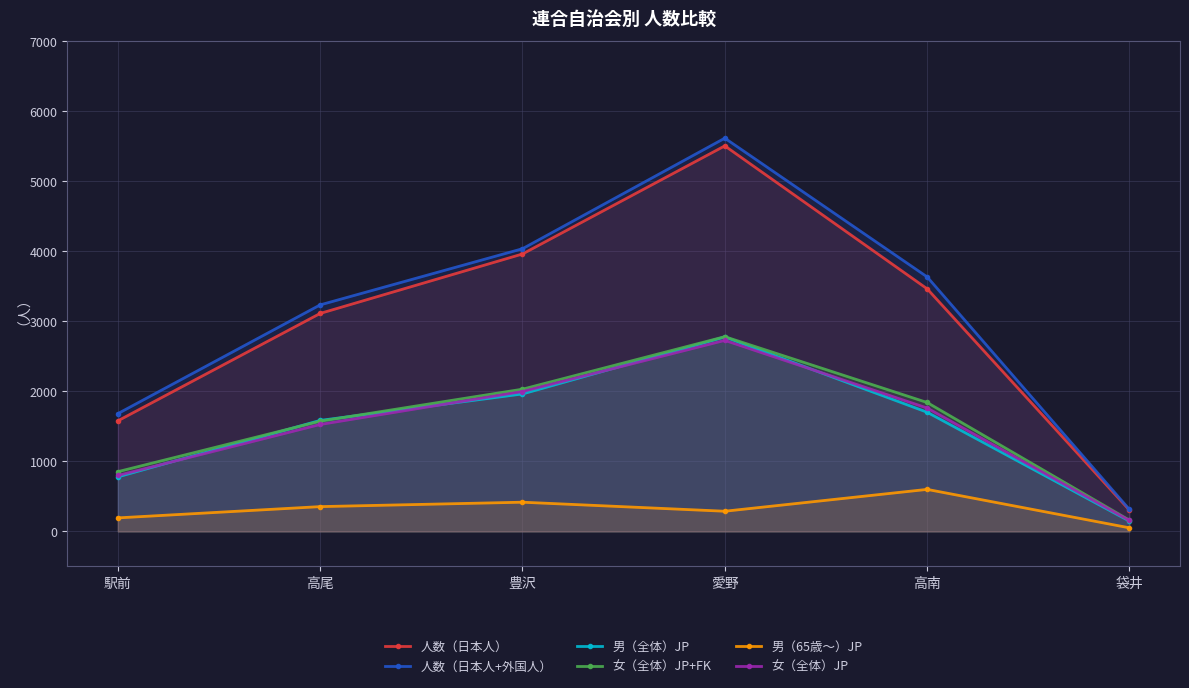

The value of 女（全体）JP at 高尾 is 409. True or false?

False